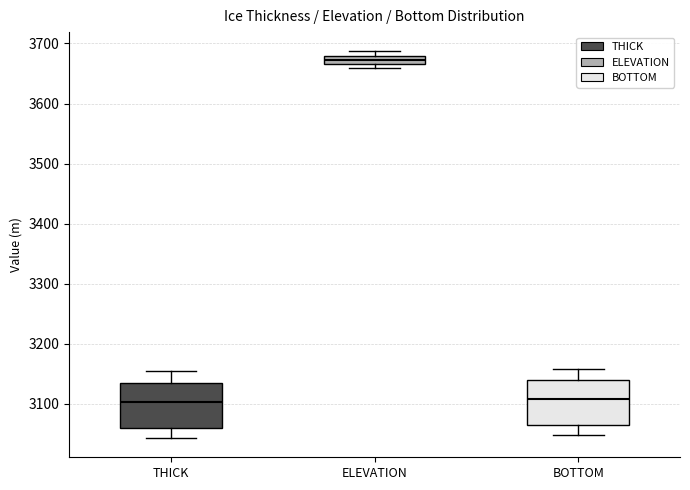

Where is the lower edge of the box for ELEVATION on the y-axis? The values are not printed on the chart, so give them approximately, as read against the axis.

3670